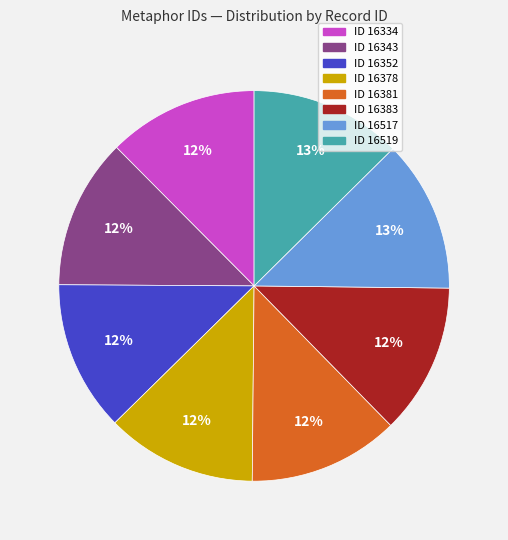

Is there any slice that represents more than half of the pie?

No